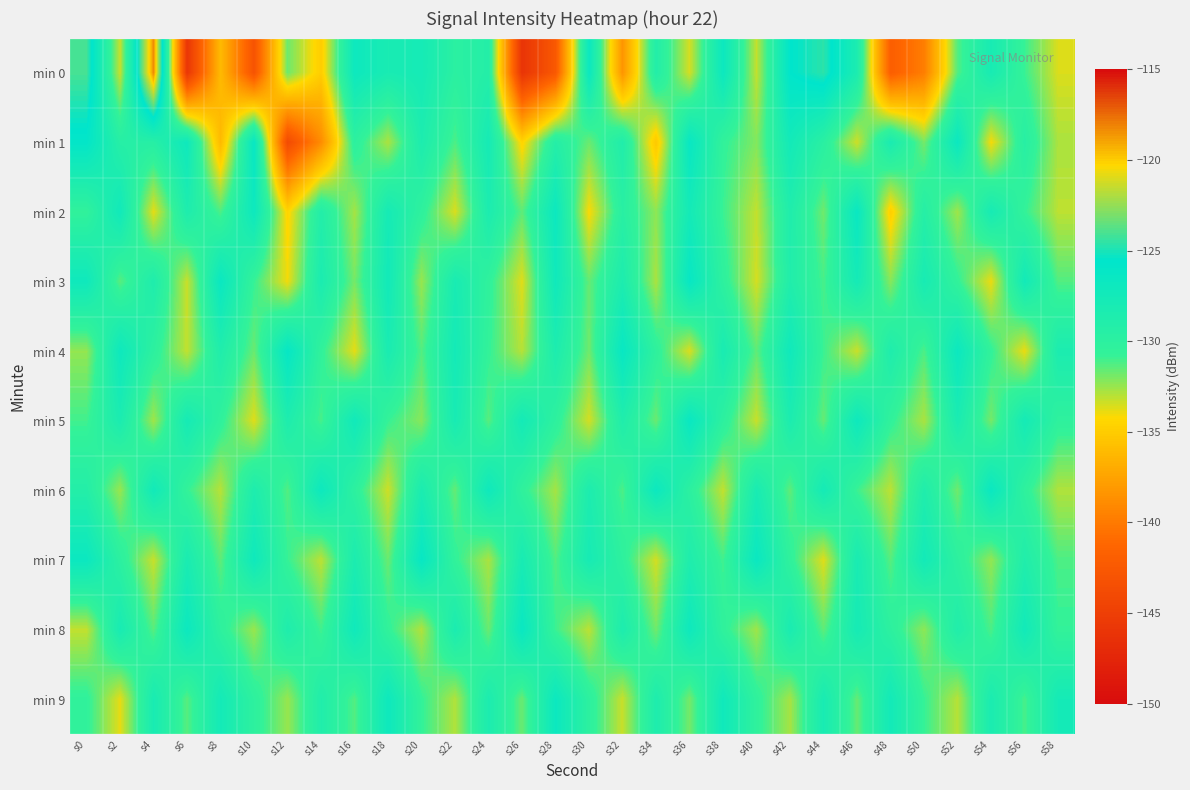

Count the number of categories in the chart.

30